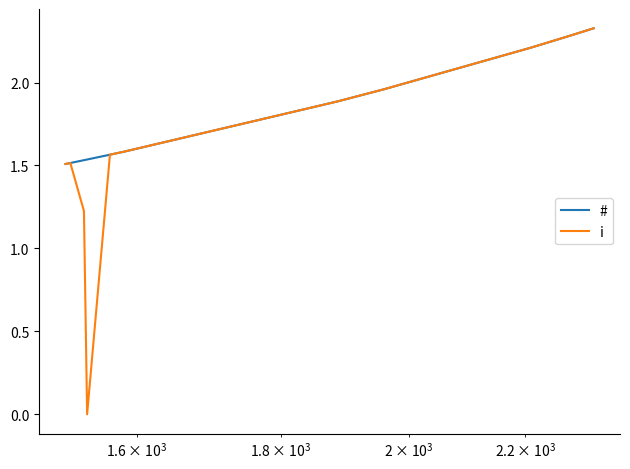

Is it true that # equals 0.6 at $\mathdefault{10^{3}}$?

False